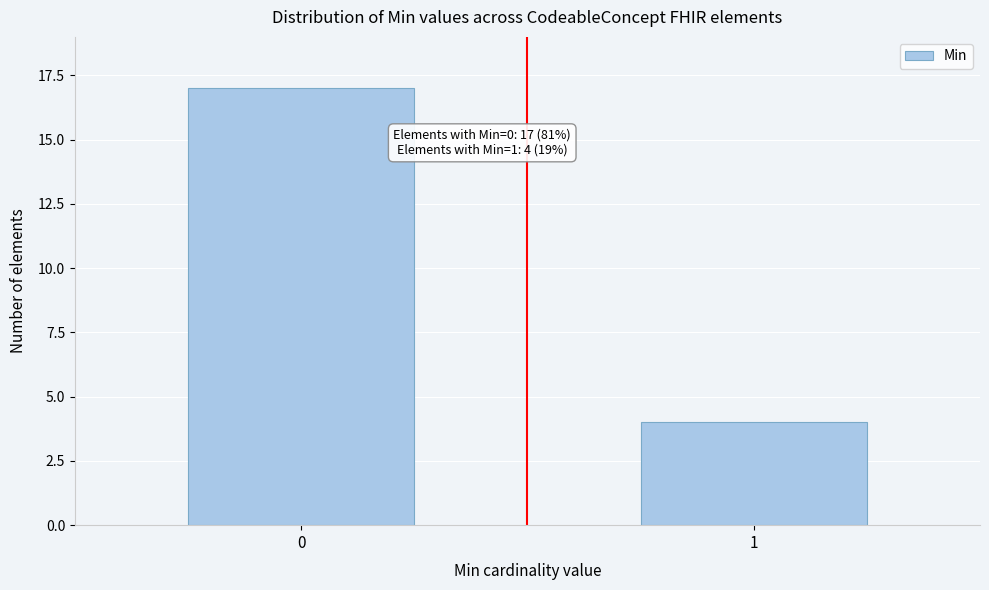

Reading left to right, transcribe all the data shown in this chart.

0=17	1=4